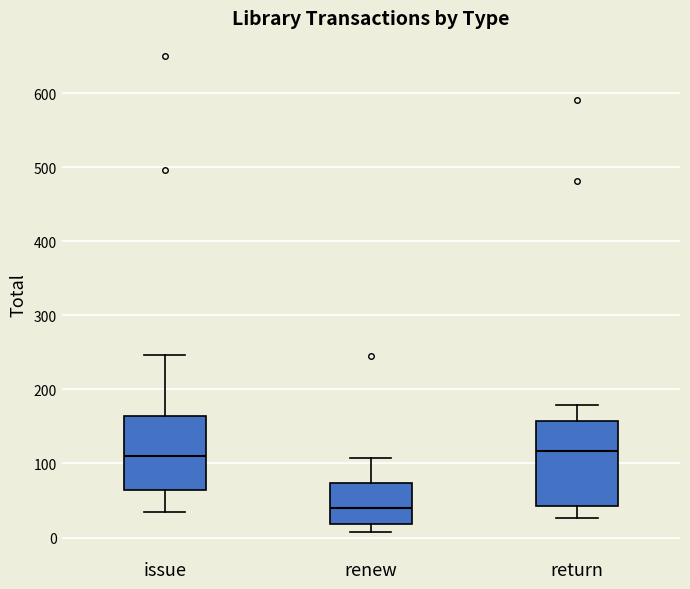

Where does the lower whisker of the box for return end on the y-axis? The values are not printed on the chart, so give them approximately, as read against the axis.

30